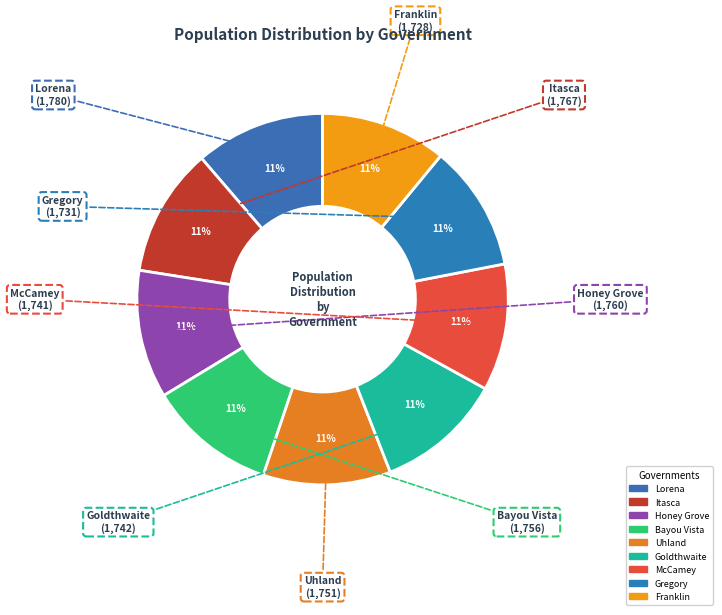

Is there any slice that represents more than half of the pie?

No